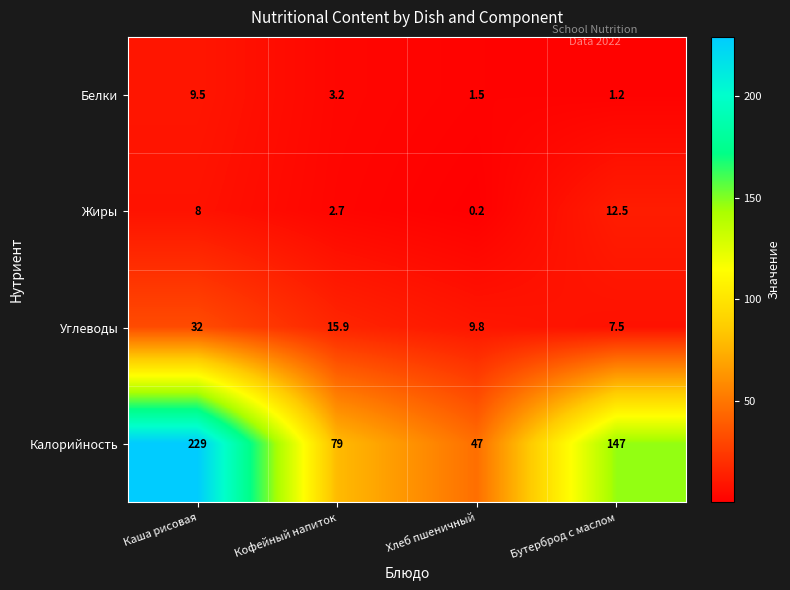

How many Калорийность values are between 79 and 229?

3